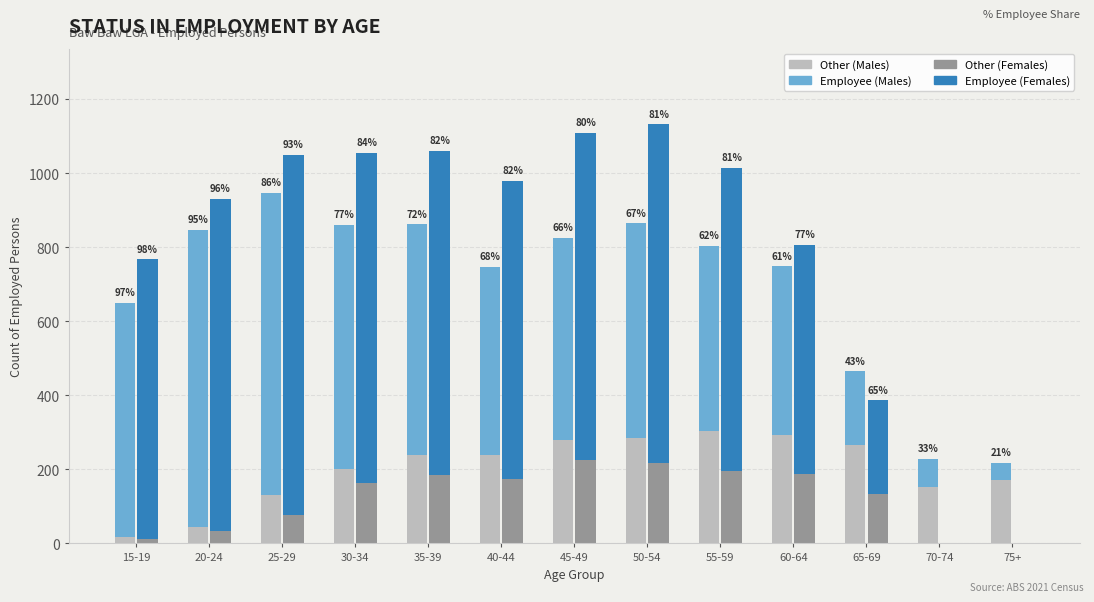

List the labels in order of Employee (Females) value, smallest first.

70-74, 75+, 65-69, 60-64, 15-19, 40-44, 55-59, 35-39, 45-49, 30-34, 20-24, 50-54, 25-29